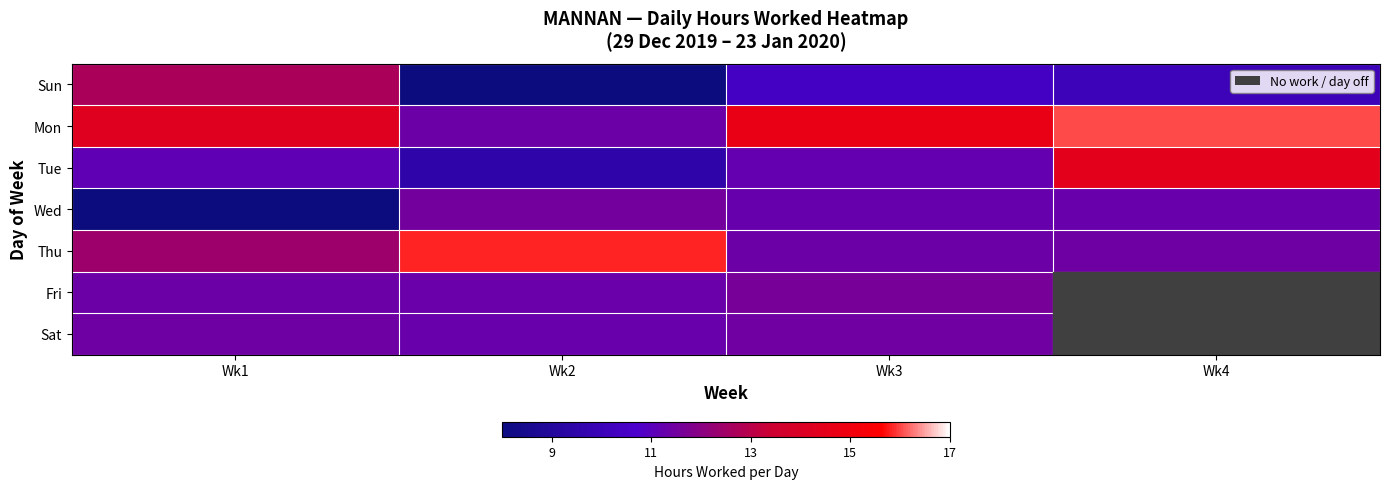

Is the value of Mon at Wk2 greater than the value of Sat at Wk1?

No